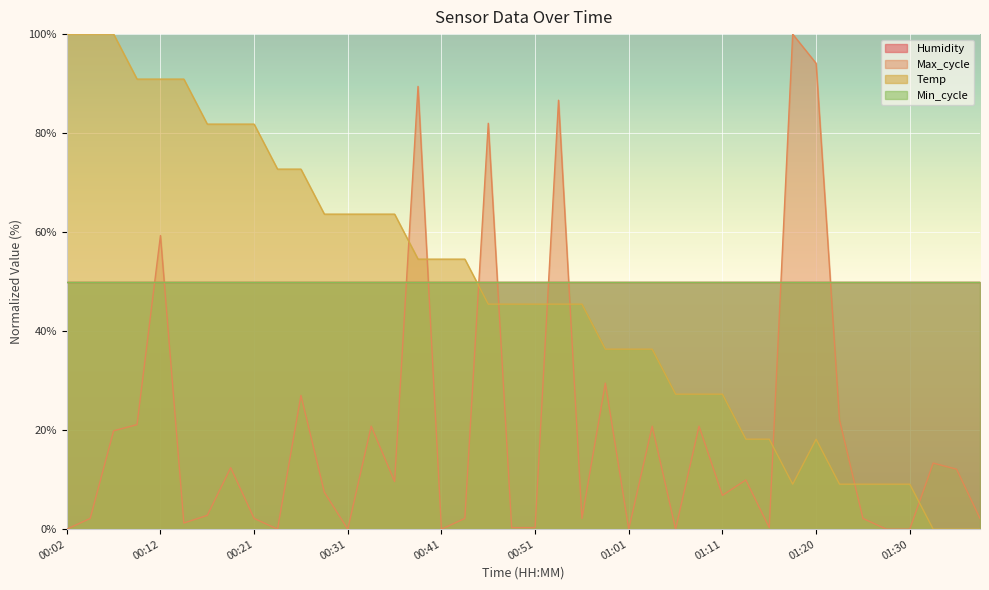

How many positive values does the Max_cycle series have?

32